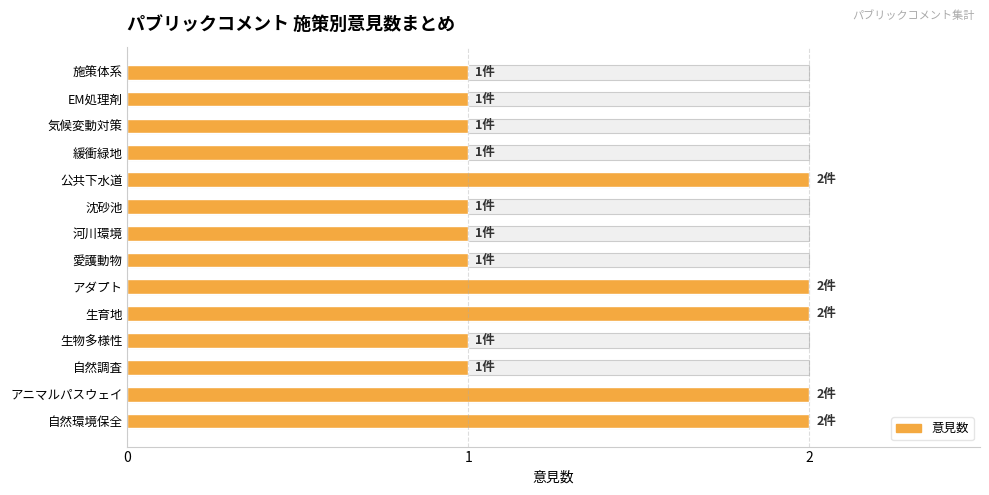

Which has a higher value, 沈砂池 or 自然環境保全?

自然環境保全